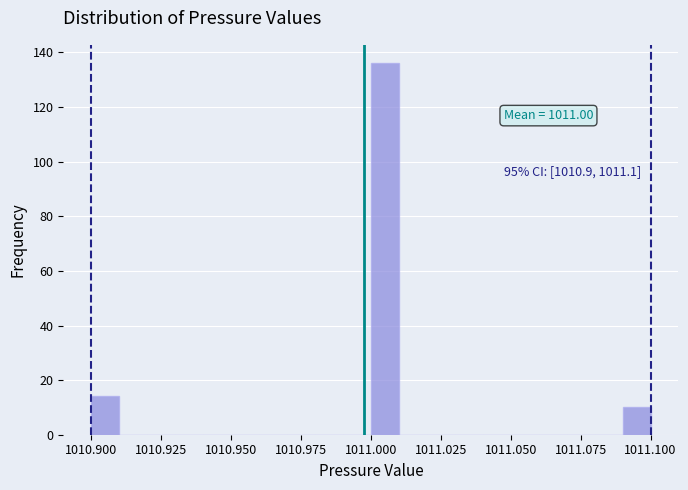

Read against the x-axis, roughly where is the centre of the tallest bar?

1011.005